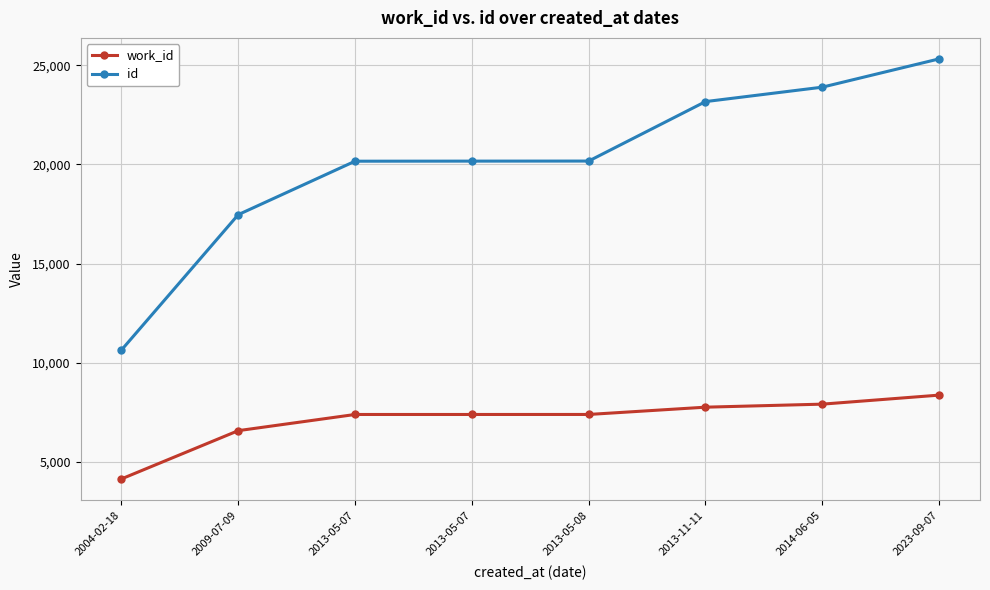

How many lines are shown in the chart?

2